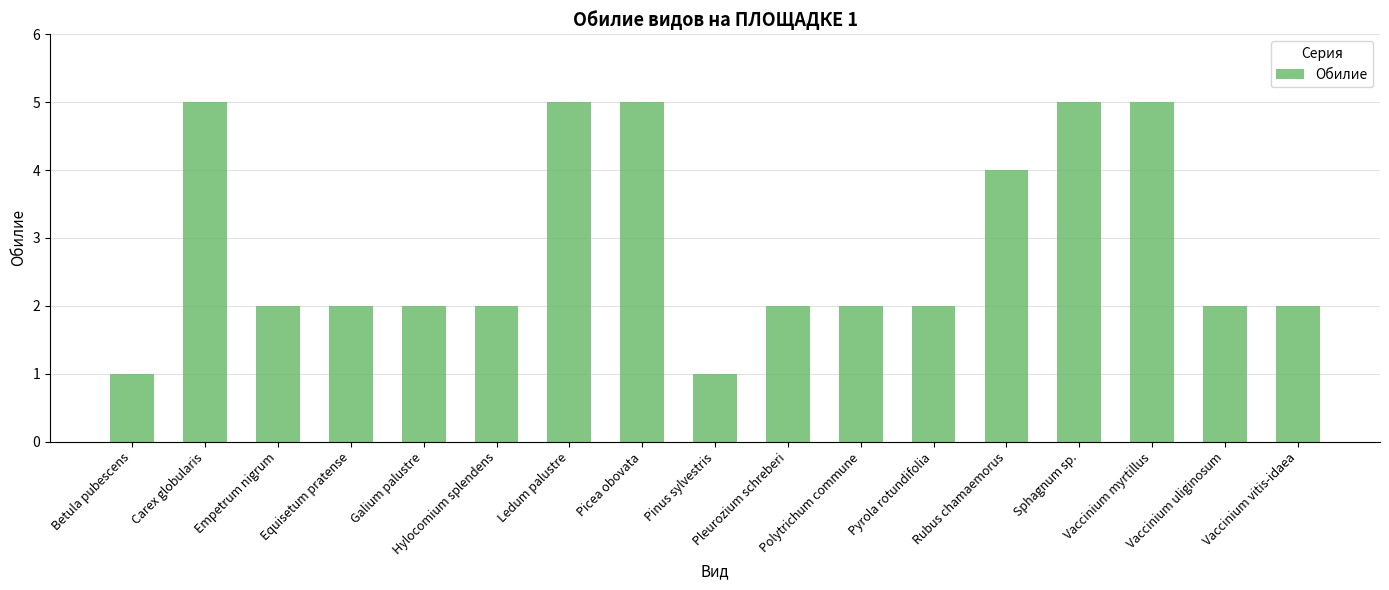

What is the maximum value shown in the chart?

5